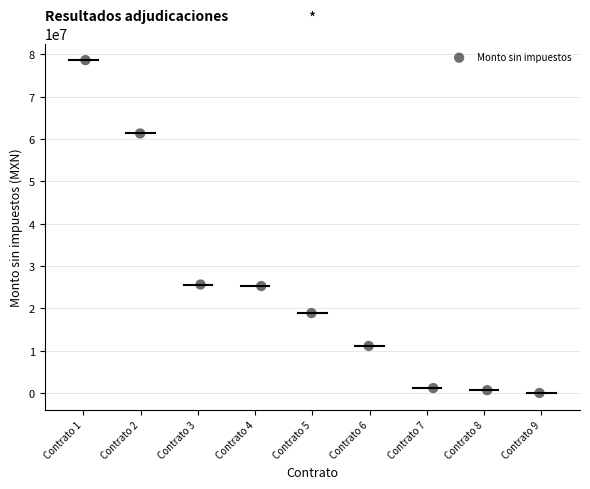

What is the average X value?

5.0